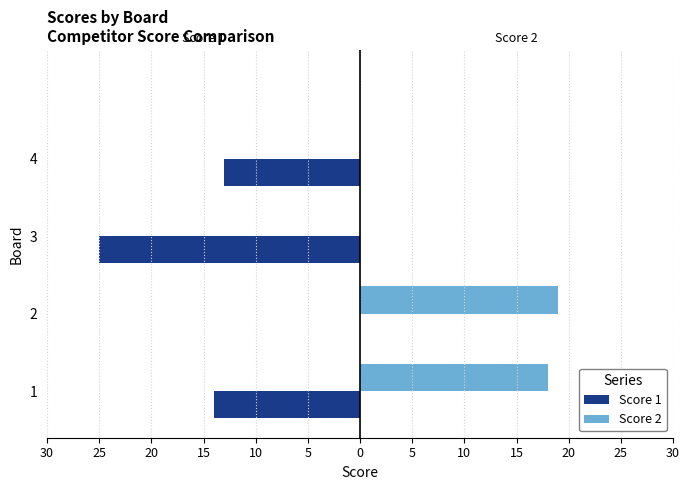

Which series has the largest range (max minus min)?

Score 1